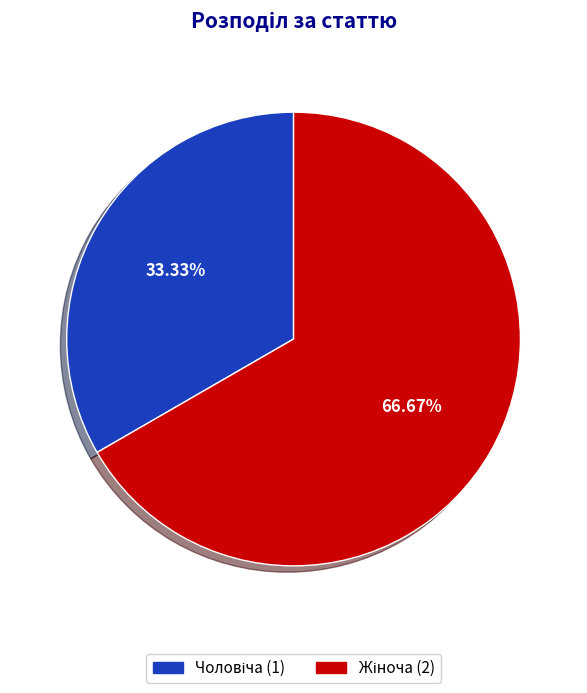

How many slices are in this pie chart?

2